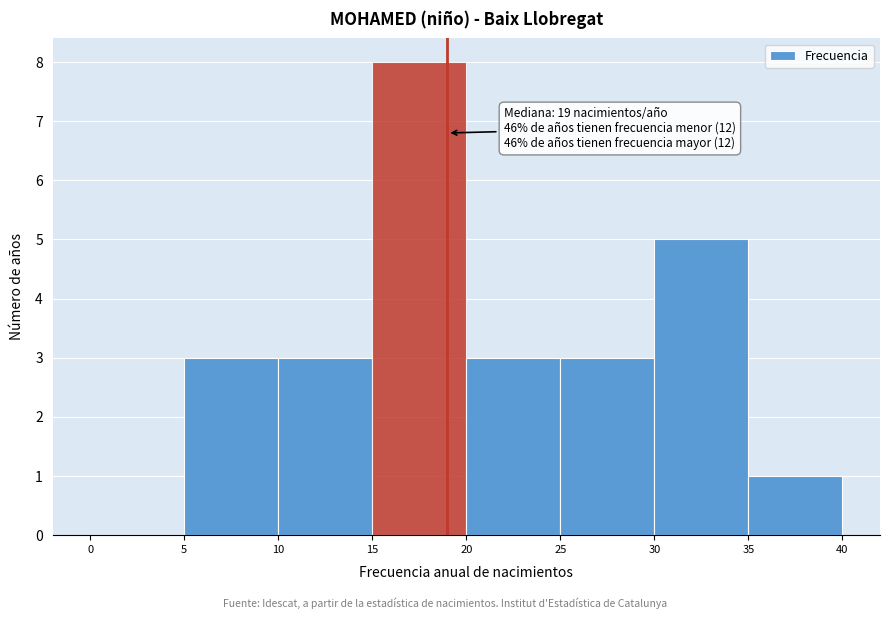

Over which range of the x-axis is the bar tallest?

15 to 20